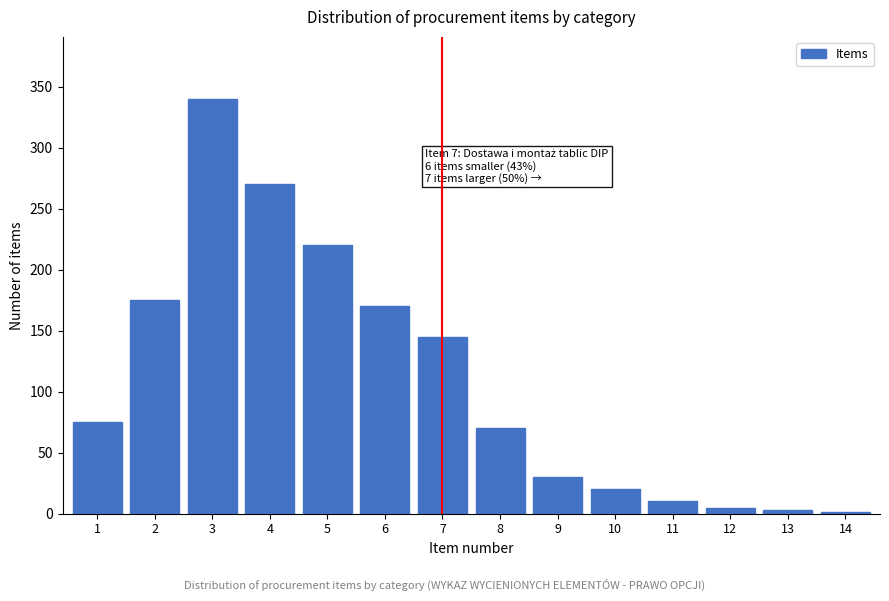

Reading left to right, what are all the values shown in this chart?

1=75	2=175	3=340	4=270	5=220	6=170	7=145	8=70	9=30	10=20	11=10	12=5	13=3	14=1